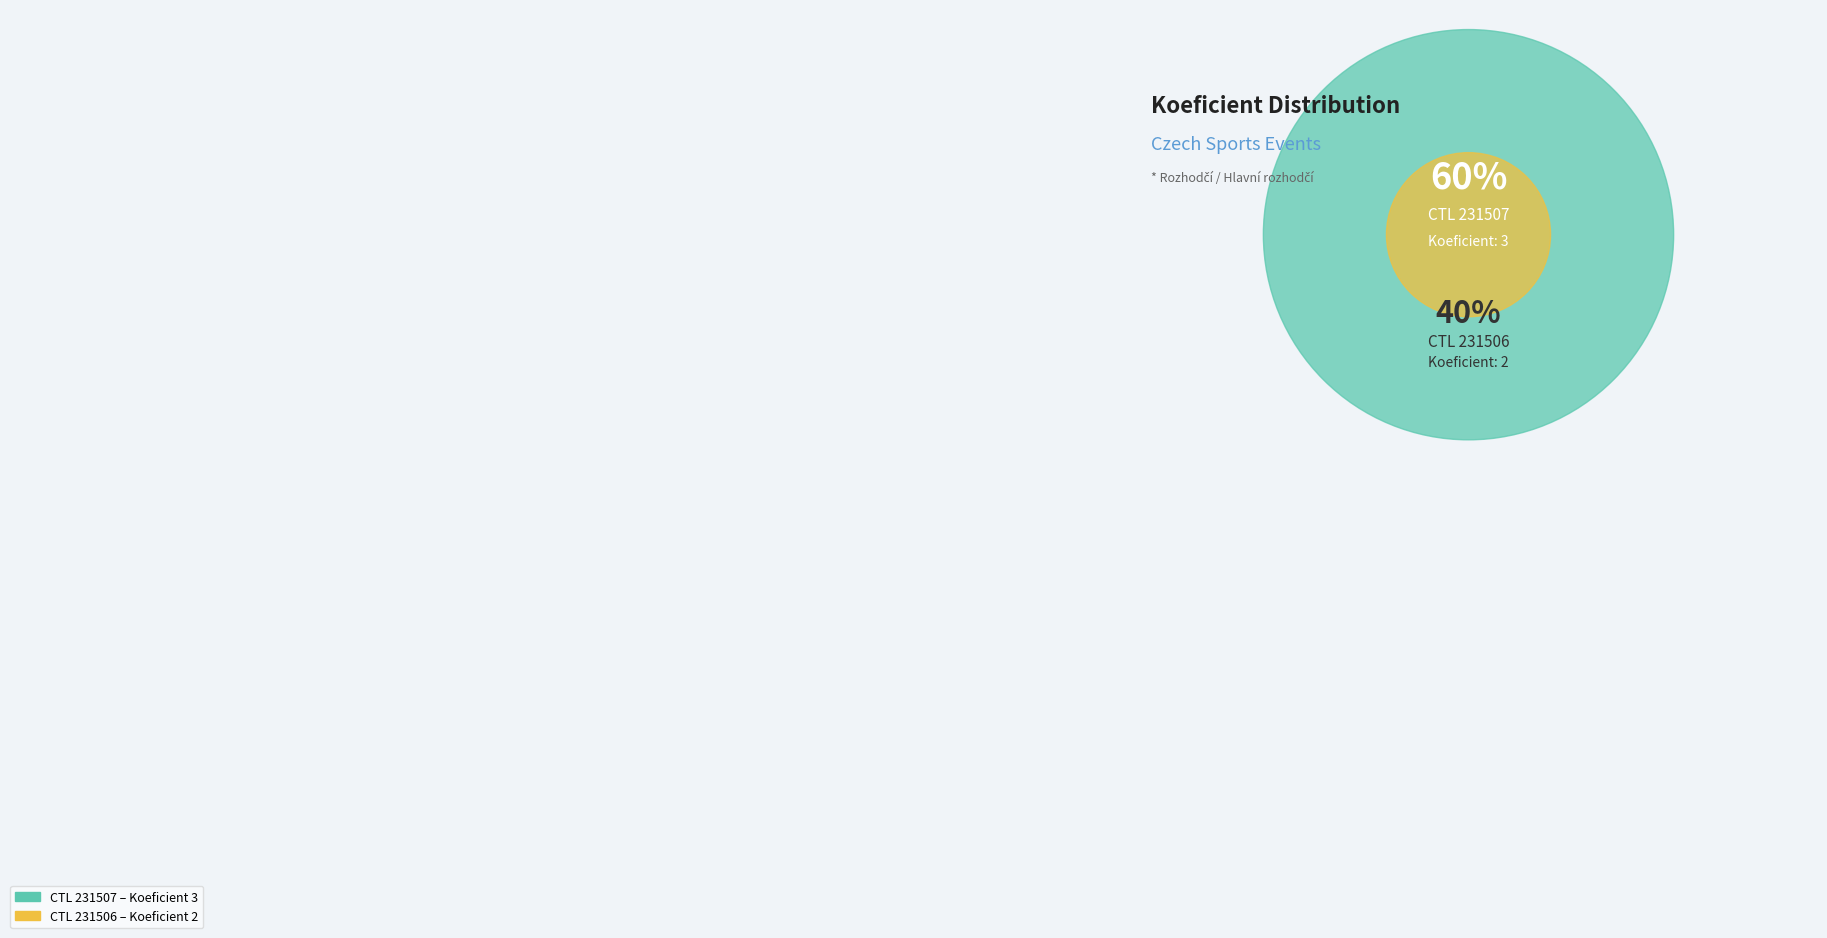

To the nearest percent, what portion does 231506 represent?

40%